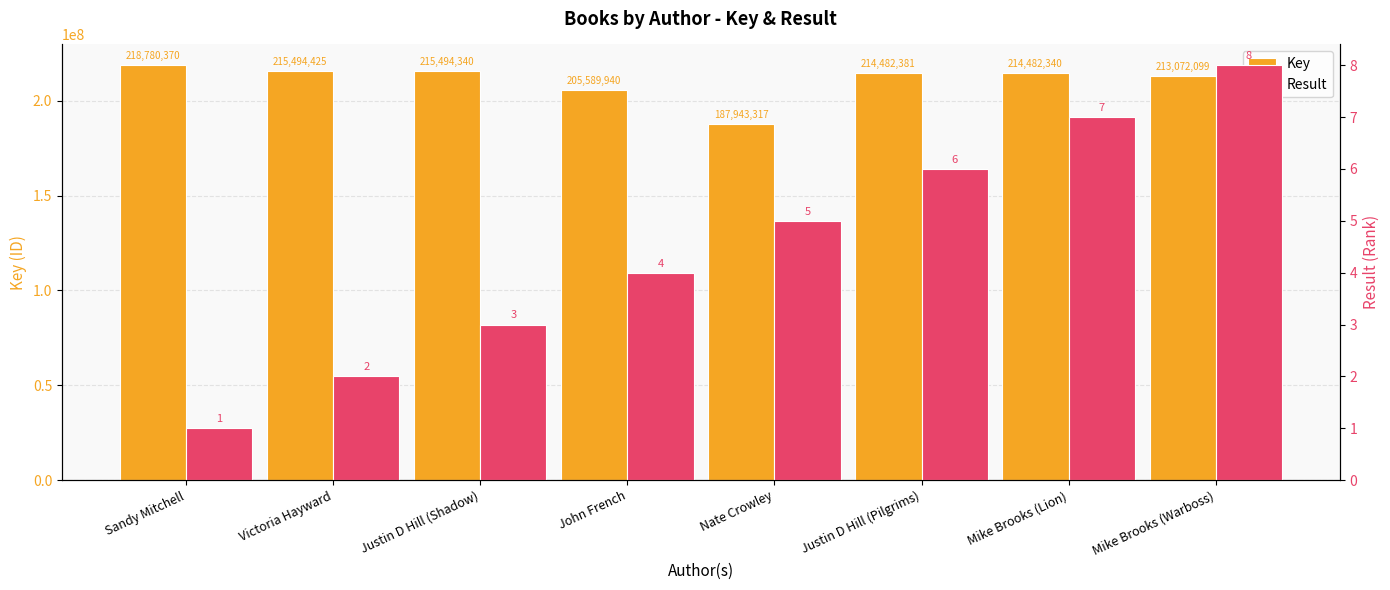

What is the smallest value displayed?

1